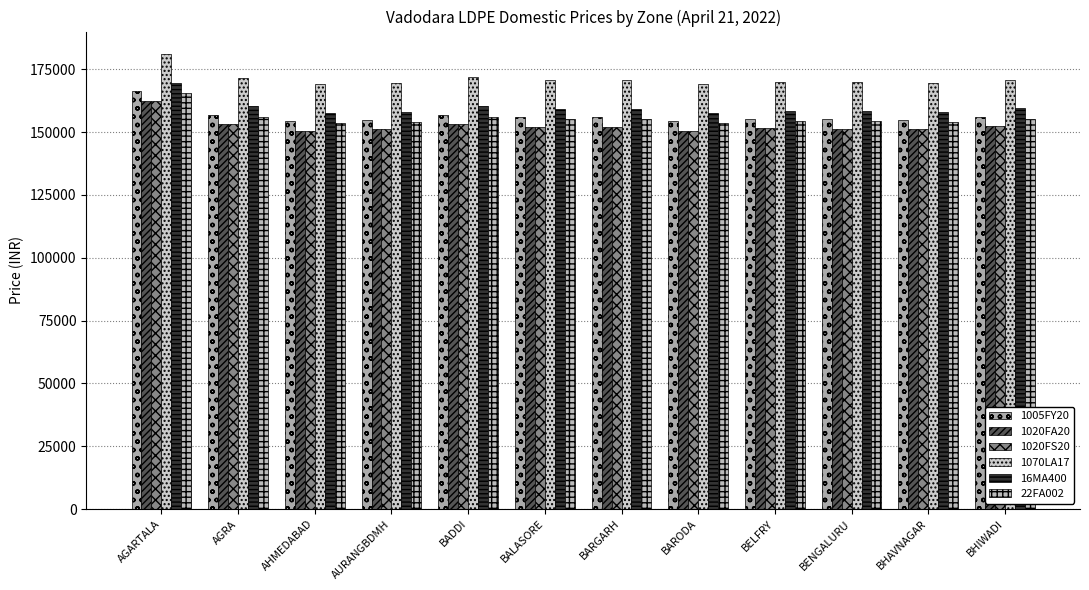

How many bars are there in each group?

6